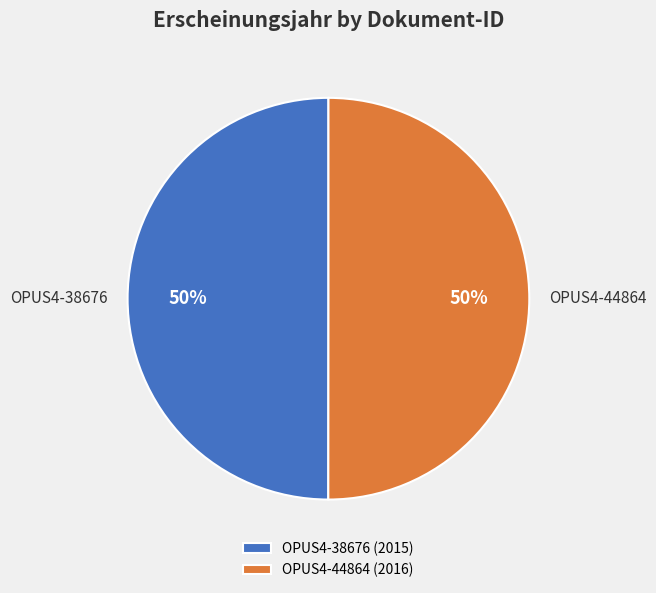

To the nearest percent, what is the combined percentage of OPUS4-44864 and OPUS4-38676?

100%